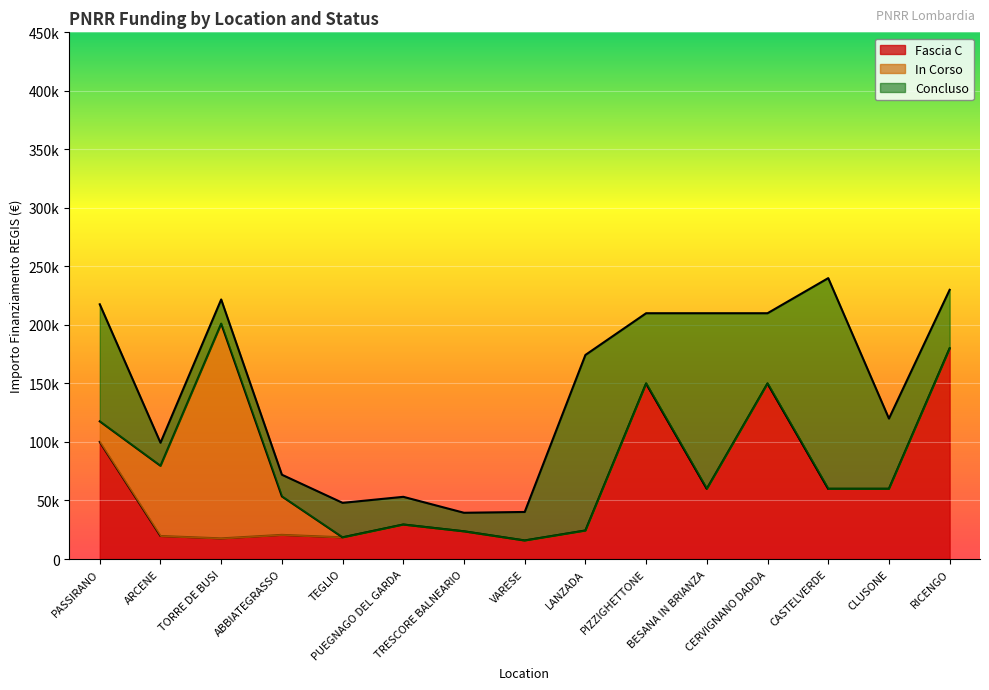

Count the number of categories in the chart.

15